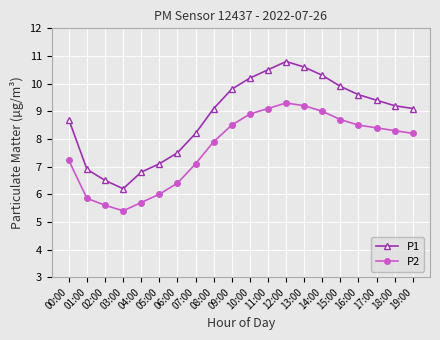

List the series in order of their overall mean, highest first.

P1, P2